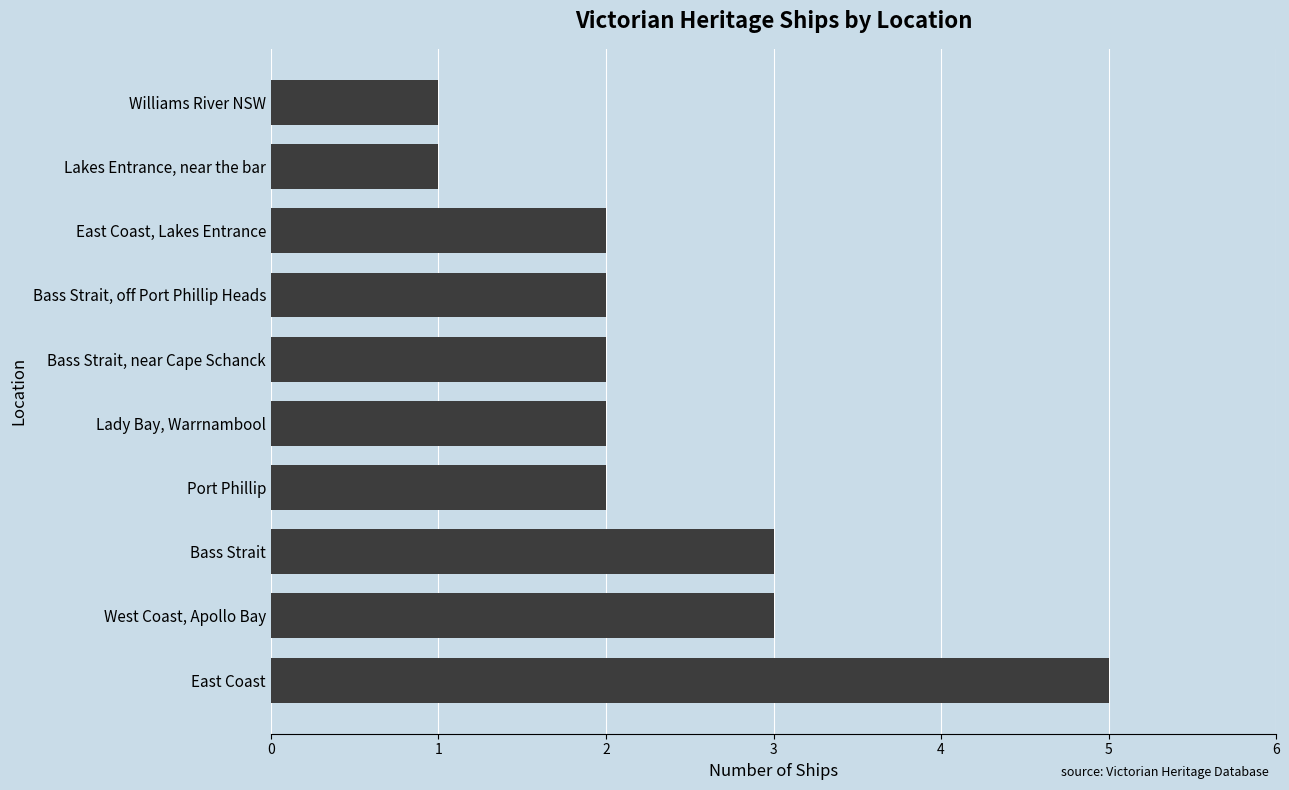

What is the ratio of the value at Lady Bay, Warrnambool to the value at Williams River NSW?

2.0